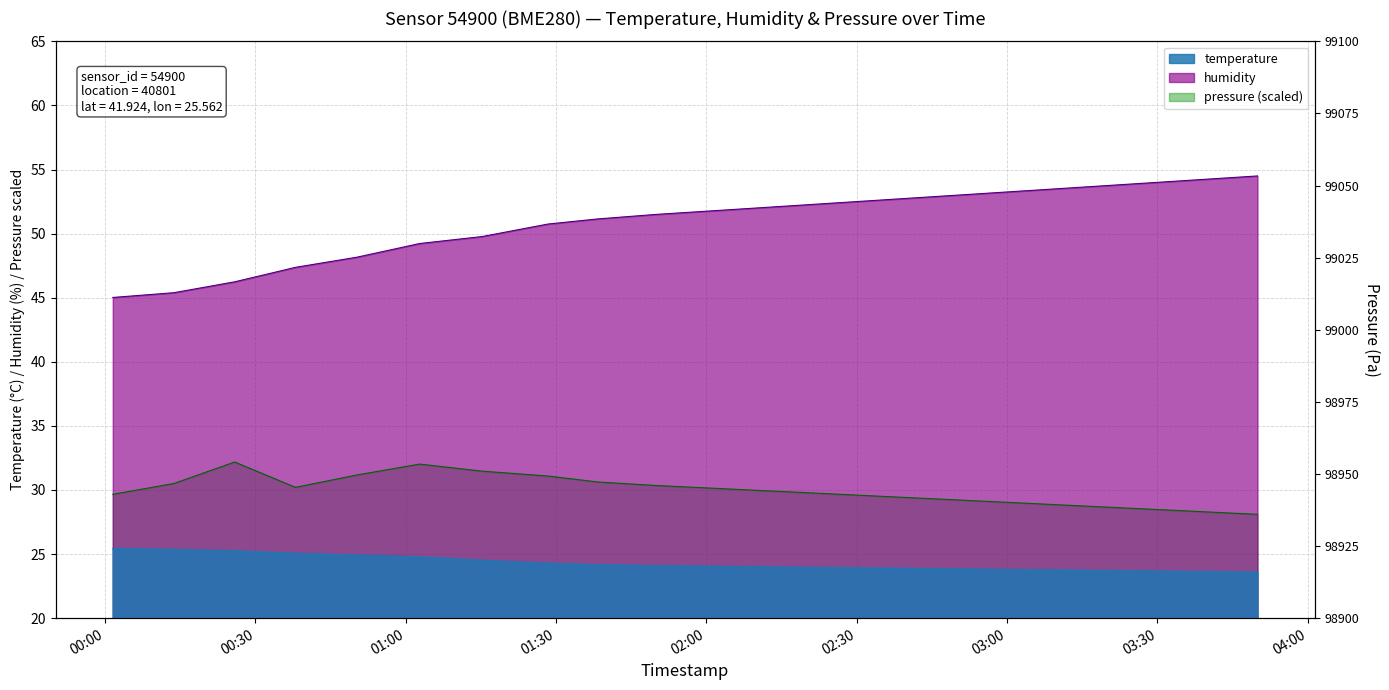

What is the difference between the temperature values at 2022-08-19T01:15:12 and 2022-08-19T02:26:00?

0.6